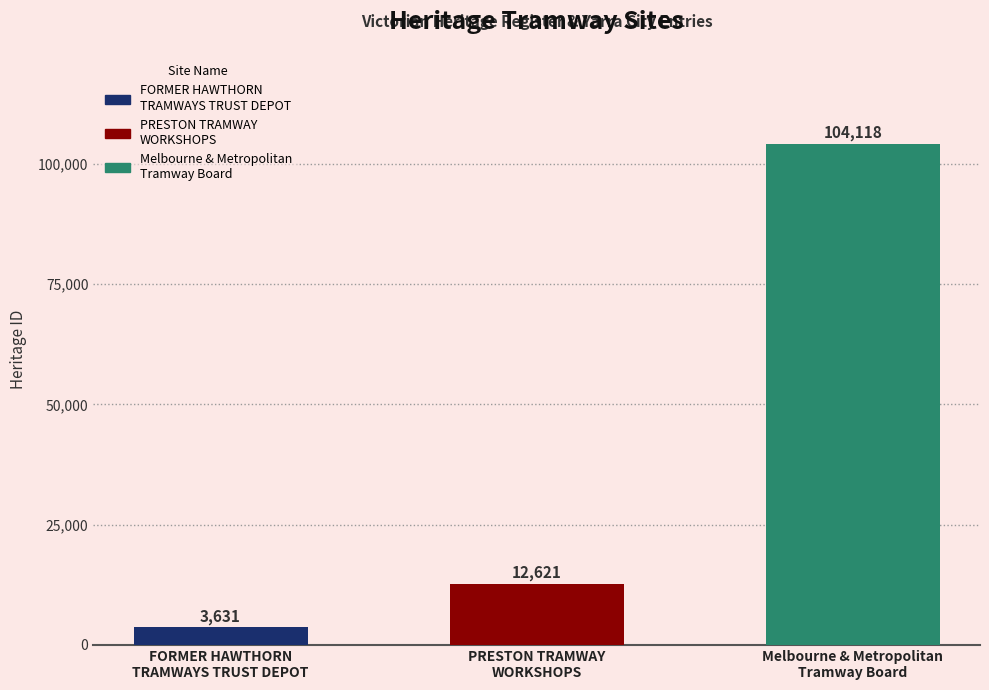

What is the maximum value shown in the chart?

104118